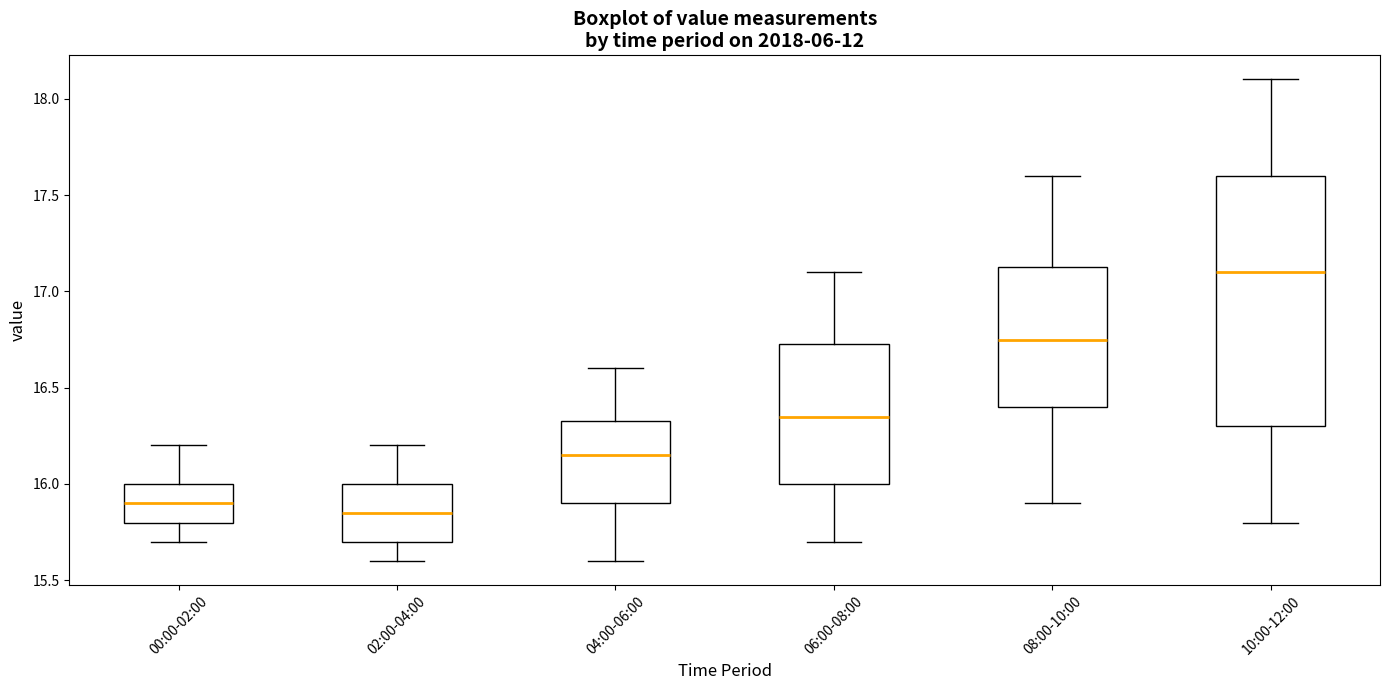

Reading left to right, read every box against the y-axis: the position of its median line, the range the box covers, and the ends of its whiskers. The values are not printed on the chart, so give them approximately, as read against the axis.

00:00-02:00: median 15.90, box 15.80 to 16.00, whiskers 15.70 to 16.20
02:00-04:00: median 15.85, box 15.70 to 16.00, whiskers 15.60 to 16.20
04:00-06:00: median 16.15, box 15.90 to 16.35, whiskers 15.60 to 16.60
06:00-08:00: median 16.35, box 16.00 to 16.75, whiskers 15.70 to 17.10
08:00-10:00: median 16.75, box 16.40 to 17.15, whiskers 15.90 to 17.60
10:00-12:00: median 17.10, box 16.30 to 17.60, whiskers 15.80 to 18.10